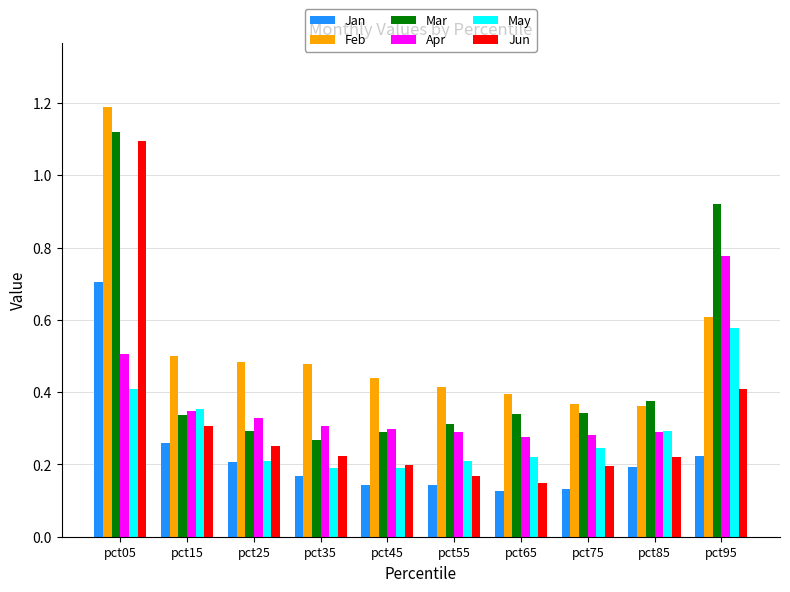

Which series changed the most between pct15 and pct55?

May